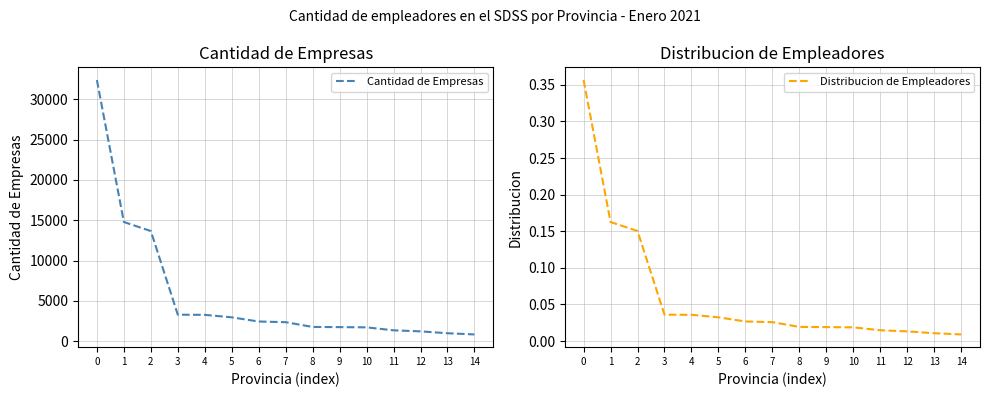

What is the difference between the maximum and second lowest values in the Cantidad de Empresas series?

31433